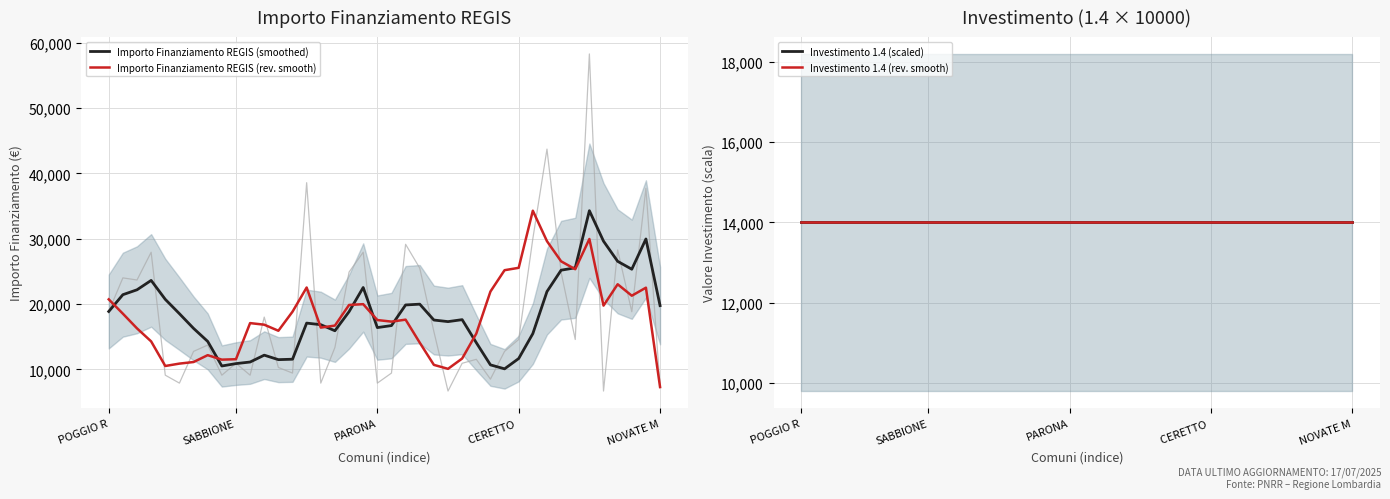

Where does the Importo Finanziamento REGIS (smoothed) series first go above 17603?

POGGIO R